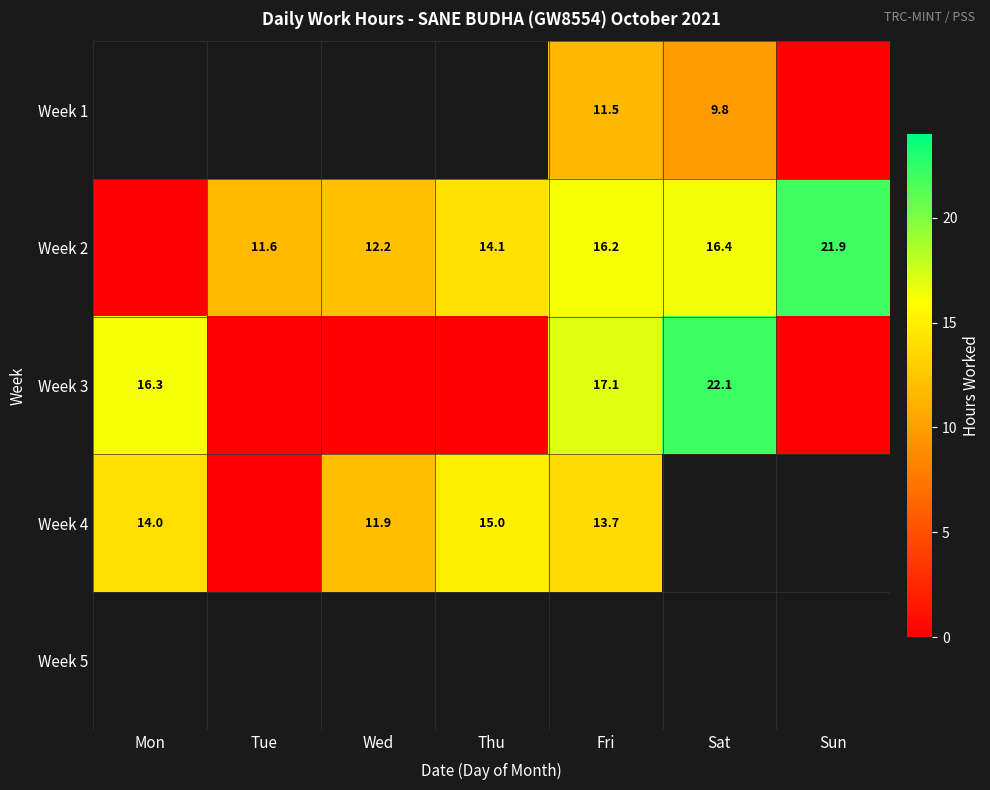

True or false: Week 2 has a value of 21.9 at Sun.

True